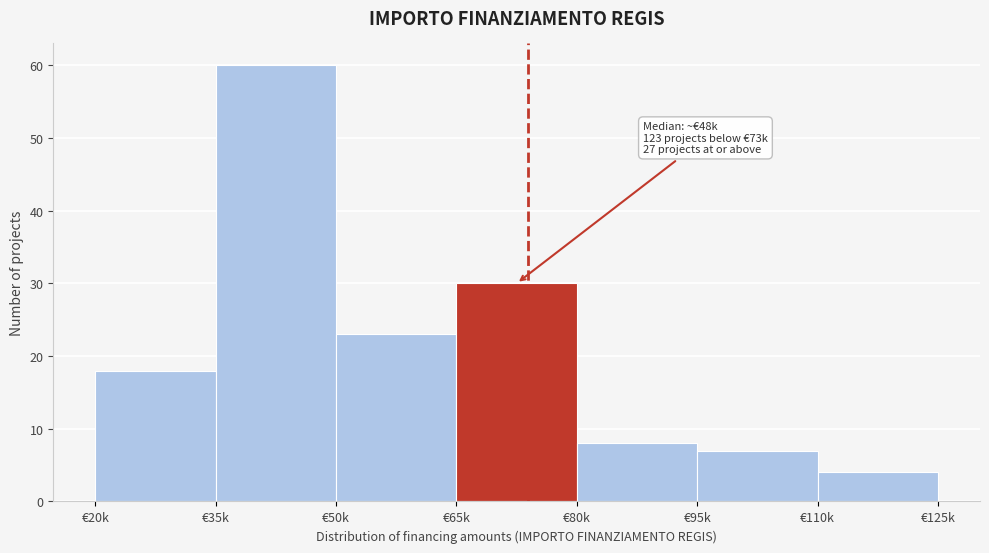

Reading right to left, list all the values displayed in this chart.

€110k=4	€95k=7	€80k=8	€65k=30	€50k=23	€35k=60	€20k=18